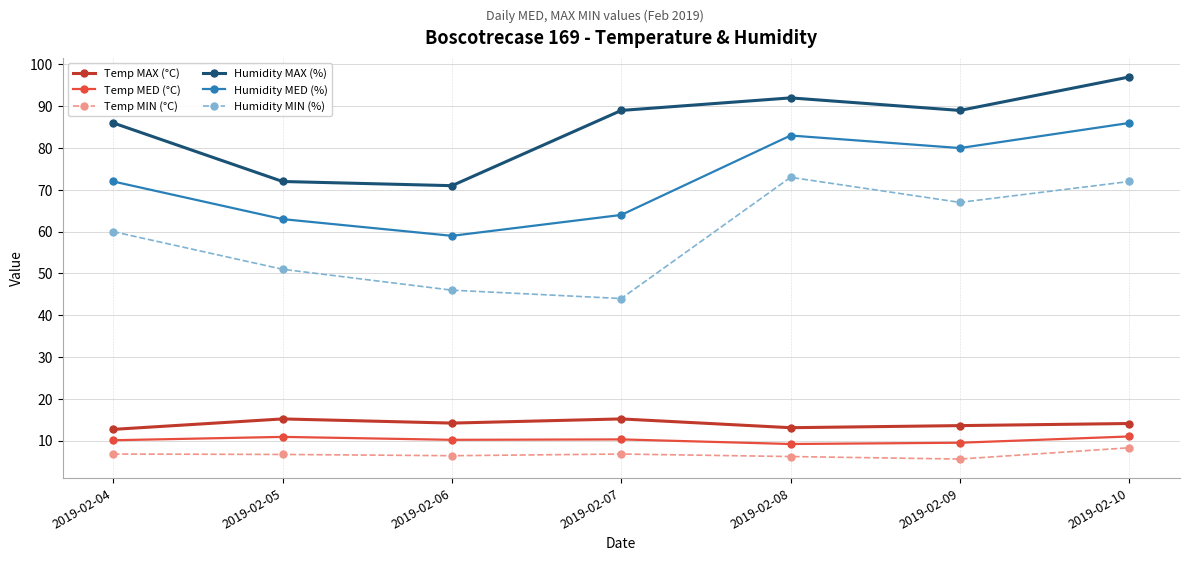

True or false: Temp MAX (°C) has a value of 21.4 at 2019-02-04.

False